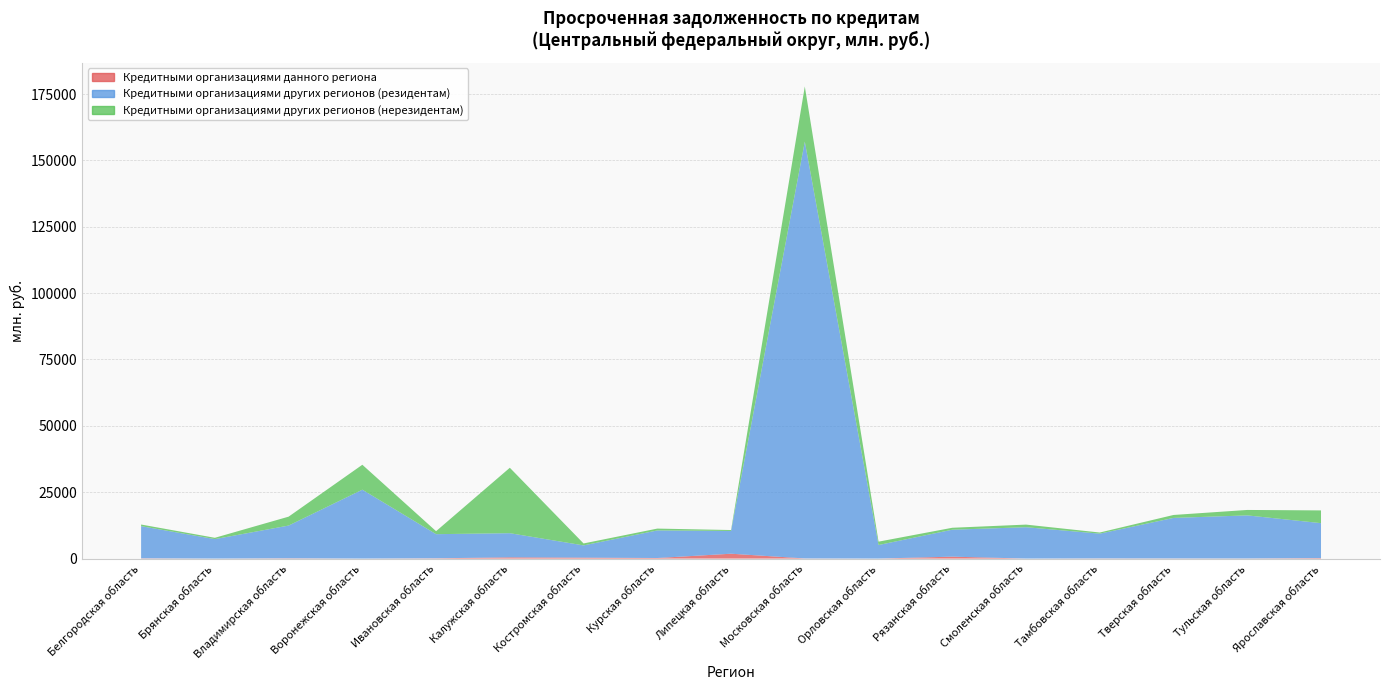

Reading right to left, extract all data points from this chart.

Кредитными организациями данного региона: Ярославская область=178	Тульская область=39	Тверская область=48	Тамбовская область=58	Смоленская область=0	Рязанская область=719	Орловская область=0	Московская область=49	Липецкая область=1828	Курская область=211	Костромская область=351	Калужская область=460	Ивановская область=106	Воронежская область=0	Владимирская область=103	Брянская область=0	Белгородская область=102
Кредитными организациями других регионов (резидентам): Ярославская область=13166	Тульская область=16227	Тверская область=15266	Тамбовская область=9327	Смоленская область=11812	Рязанская область=10153	Орловская область=5108	Московская область=157019	Липецкая область=8571	Курская область=10384	Костромская область=4612	Калужская область=9102	Ивановская область=9082	Воронежская область=25947	Владимирская область=12330	Брянская область=7325	Белгородская область=12109
Кредитными организациями других регионов (нерезидентам): Ярославская область=4798	Тульская область=2049	Тверская область=1110	Тамбовская область=428	Смоленская область=983	Рязанская область=732	Орловская область=1264	Московская область=20781	Липецкая область=350	Курская область=699	Костромская область=731	Калужская область=24647	Ивановская область=1126	Воронежская область=9394	Владимирская область=3354	Брянская область=497	Белгородская область=614